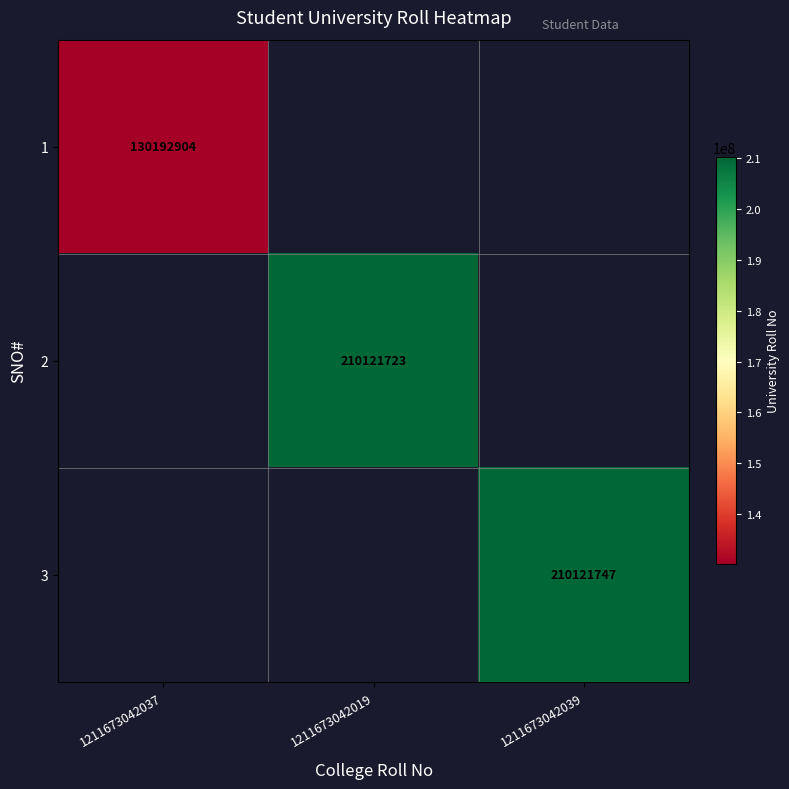

At how many categories does at least one series exceed 40822181?

3